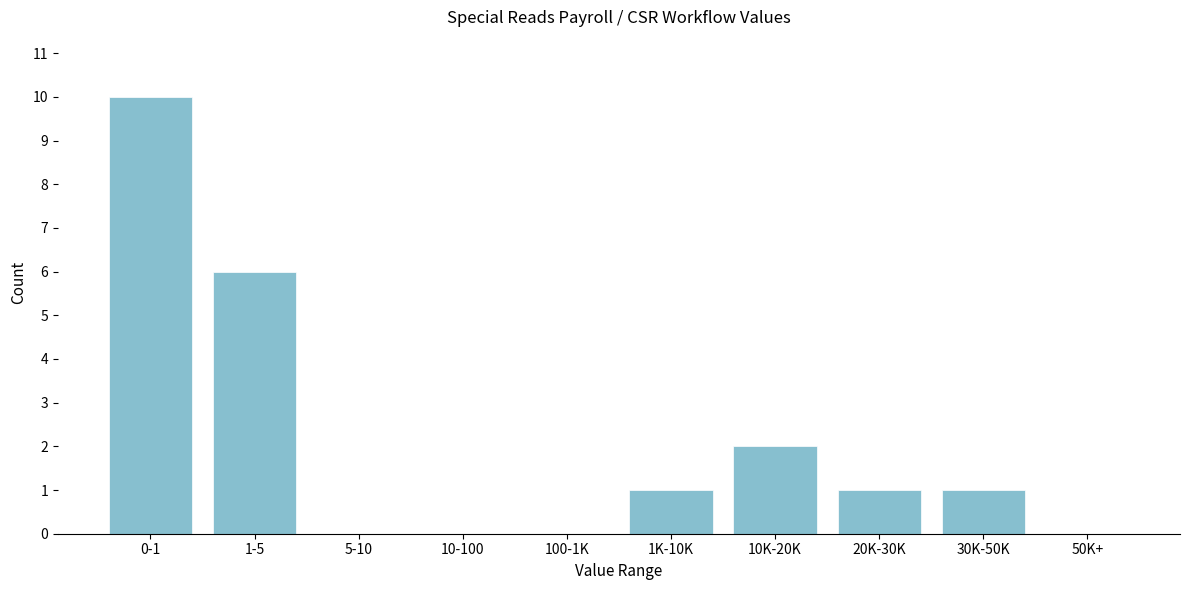

Reading left to right, transcribe all the data shown in this chart.

0-1=10	1-5=6	5-10=0	10-100=0	100-1K=0	1K-10K=1	10K-20K=2	20K-30K=1	30K-50K=1	50K+=0